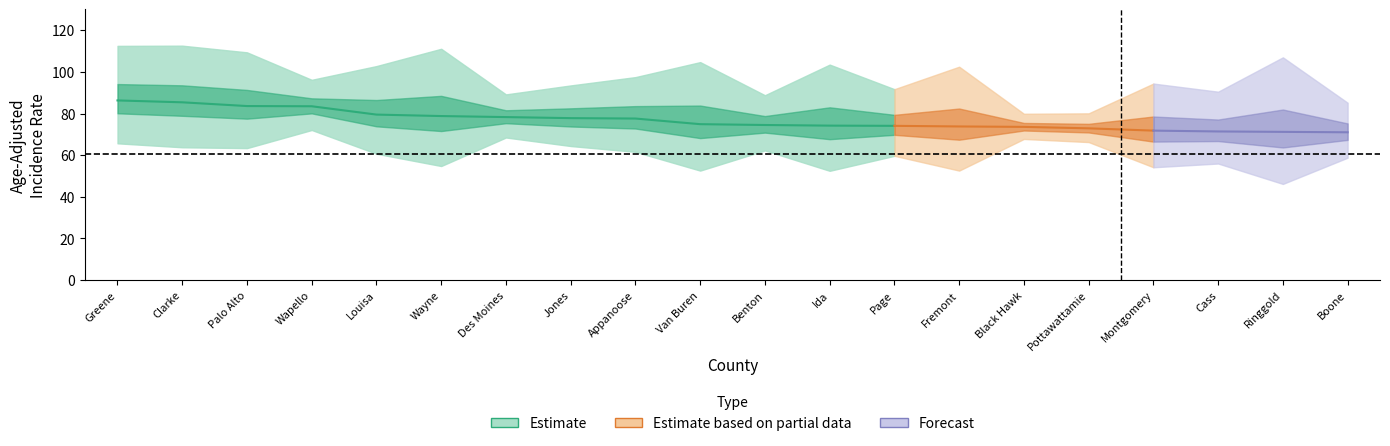

Is this an area chart (filled region under the line)?

No